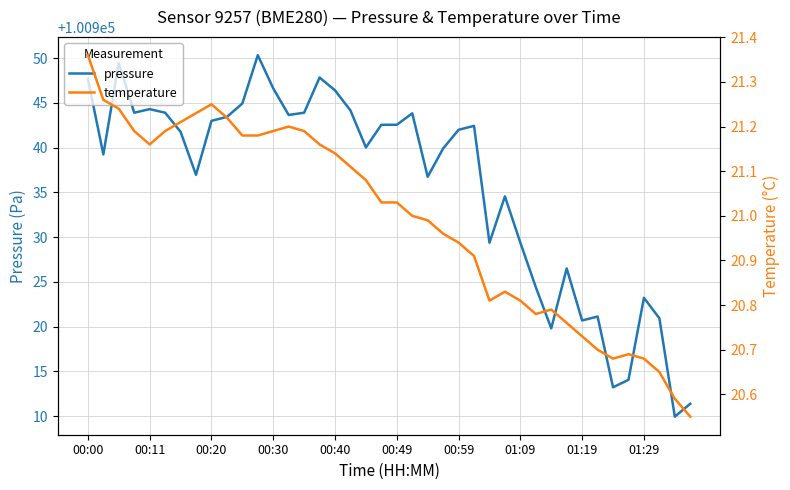

Which series has the widest spread of values?

pressure